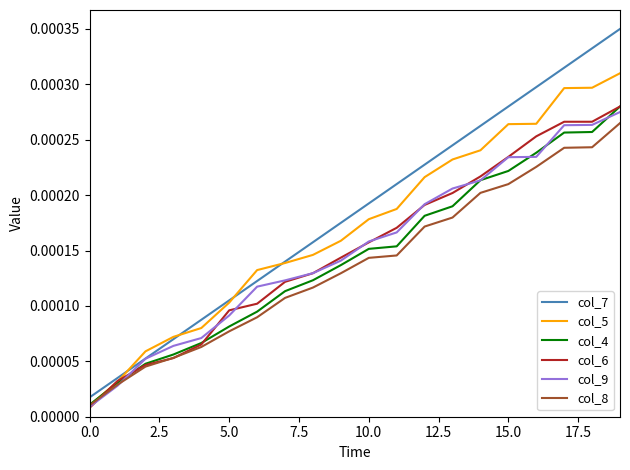

Which series has the widest spread of values?

col_7